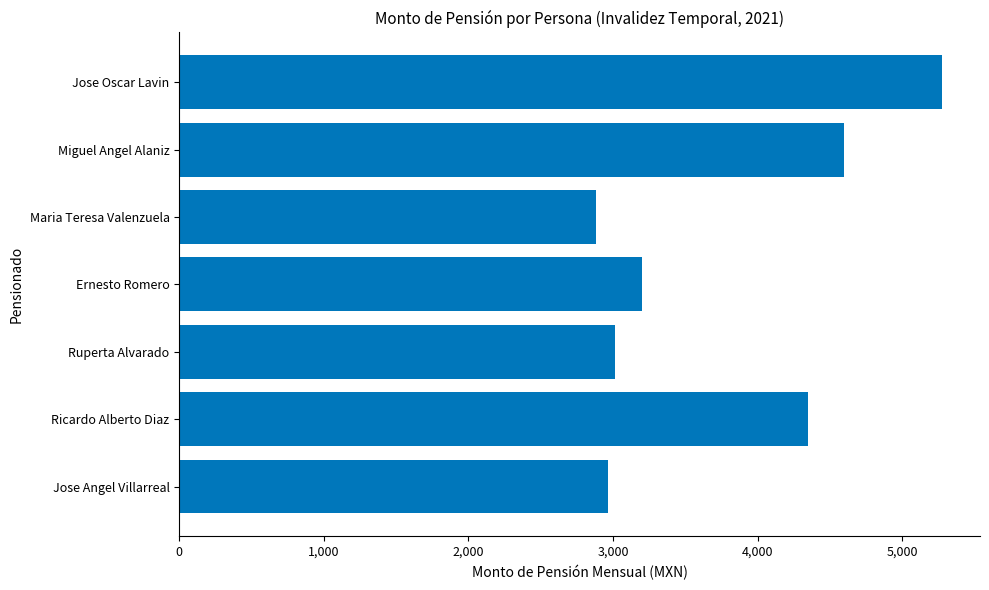

How many data points are above 3198?

4